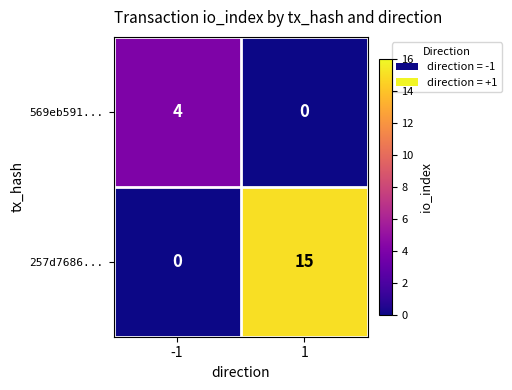

What is the sum of the 569eb591... values at 1 and -1?

4